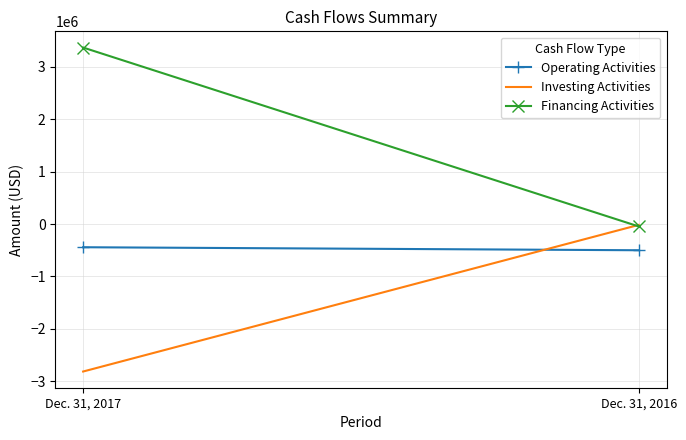

The value of Investing Activities at Dec. 31, 2016 is -16726. True or false?

True